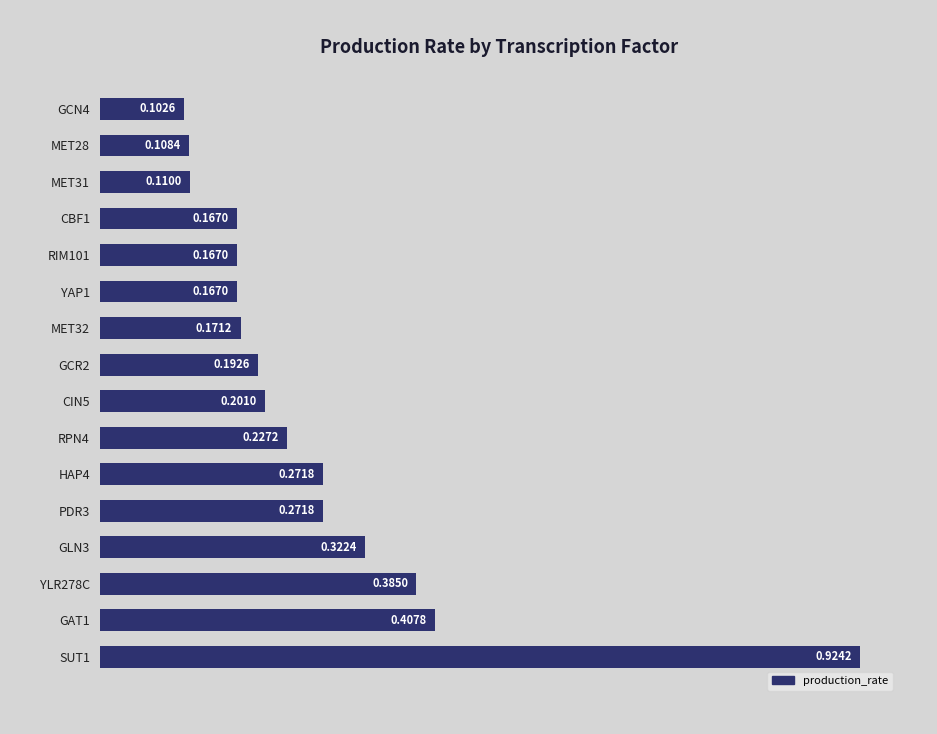

Between MET32 and HAP4, which is larger?

HAP4